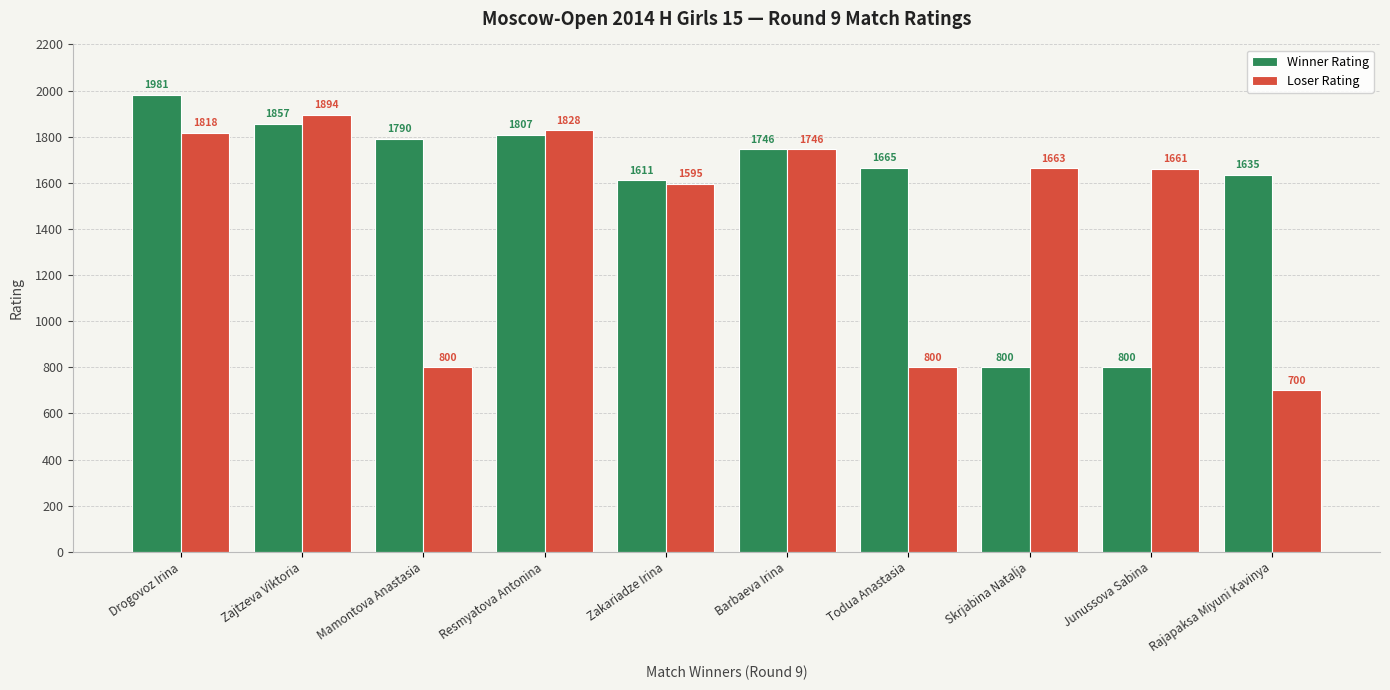

Reading right to left, what are all the values shown in this chart?

Winner Rating: Rajapaksa Miyuni Kavinya=1635	Junussova Sabina=800	Skrjabina Natalja=800	Todua Anastasia=1665	Barbaeva Irina=1746	Zakariadze Irina=1611	Resmyatova Antonina=1807	Mamontova Anastasia=1790	Zajtzeva Viktoria=1857	Drogovoz Irina=1981
Loser Rating: Rajapaksa Miyuni Kavinya=700	Junussova Sabina=1661	Skrjabina Natalja=1663	Todua Anastasia=800	Barbaeva Irina=1746	Zakariadze Irina=1595	Resmyatova Antonina=1828	Mamontova Anastasia=800	Zajtzeva Viktoria=1894	Drogovoz Irina=1818